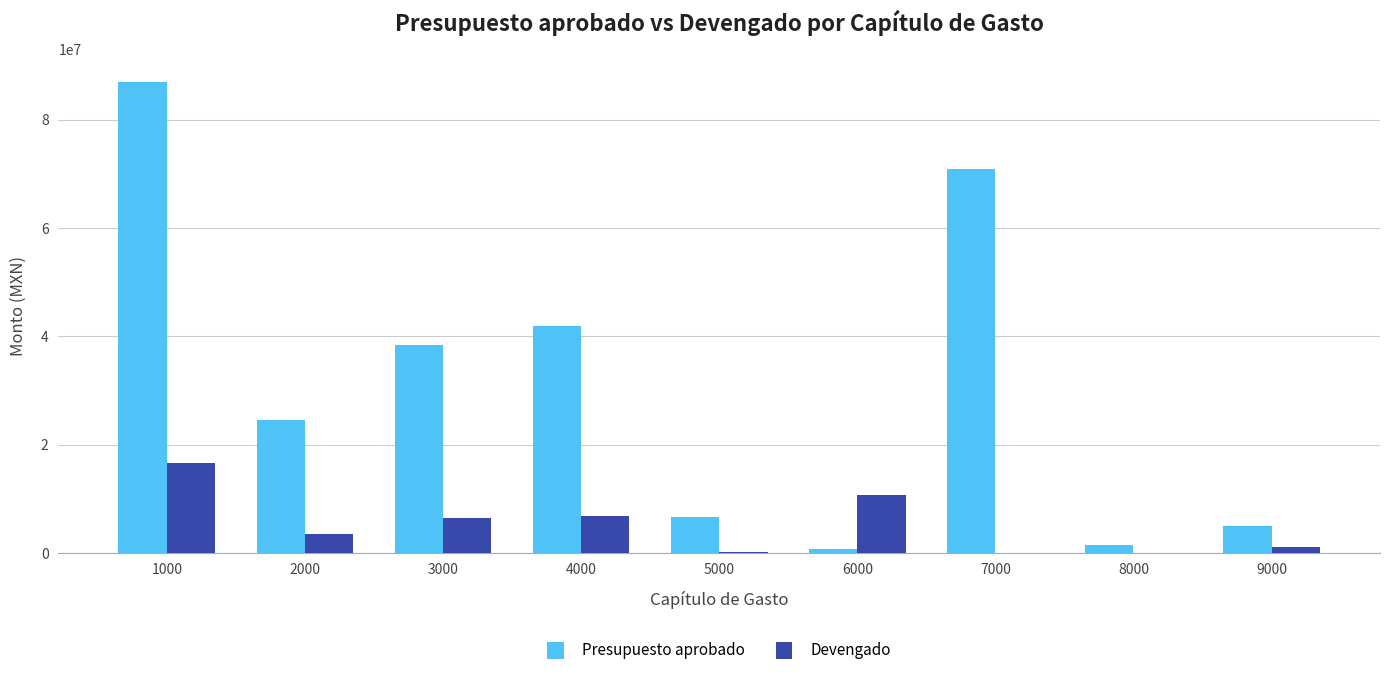

What is the sum of all Presupuesto aprobado values?

276899750.7